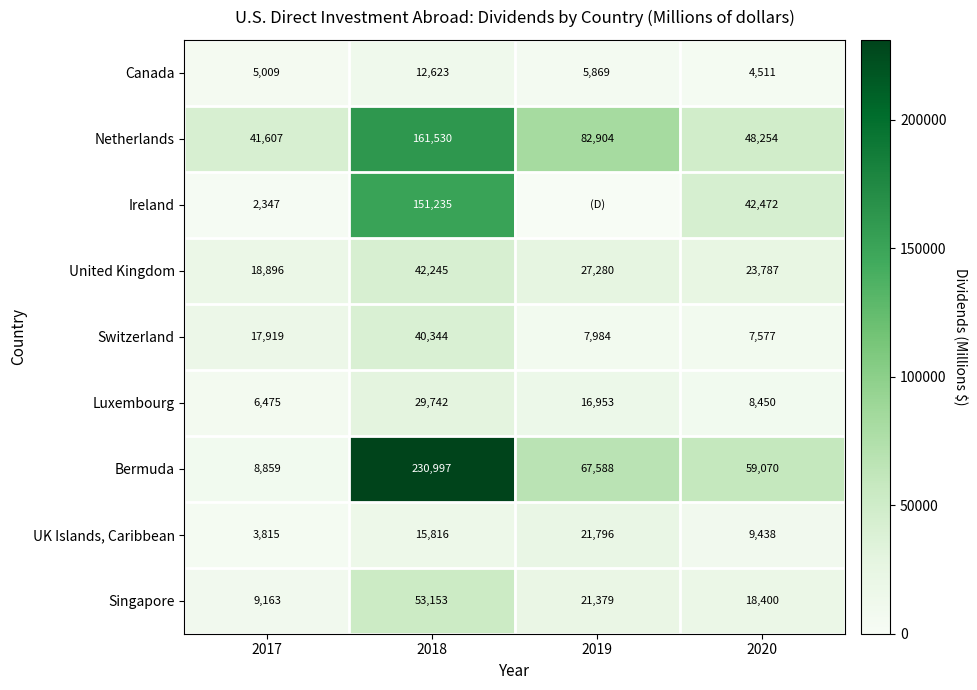

What is the minimum value for Bermuda?

8859